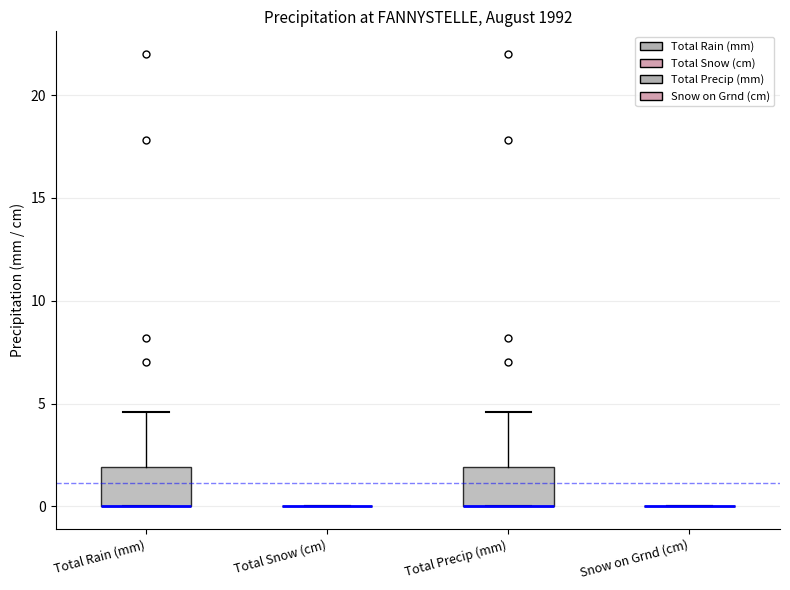

Where is the upper edge of the box for Total Rain (mm) on the y-axis? The values are not printed on the chart, so give them approximately, as read against the axis.

2.0